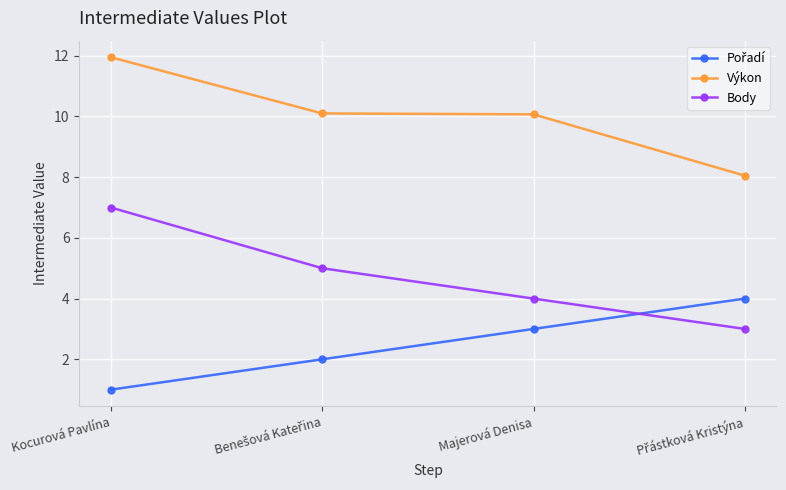

At how many categories does at least one series exceed 6?

4